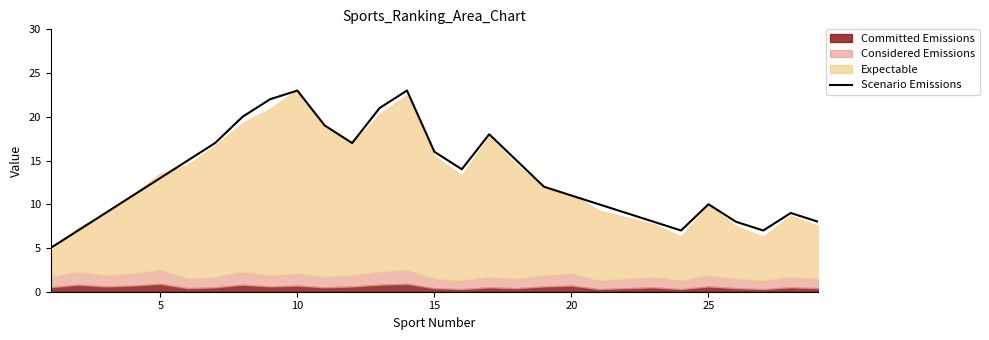

What is the minimum value for Scenario Emissions?

5